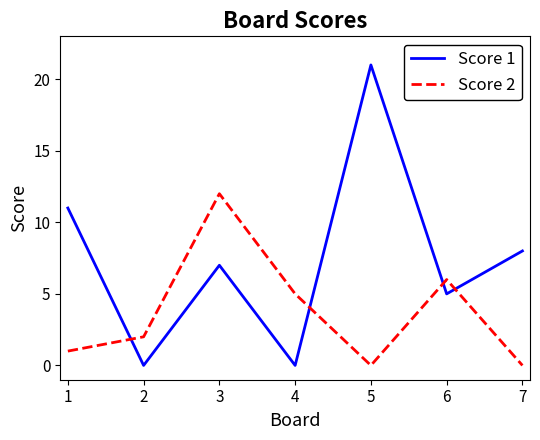

How many interior local peaks does the Score 2 series have?

2